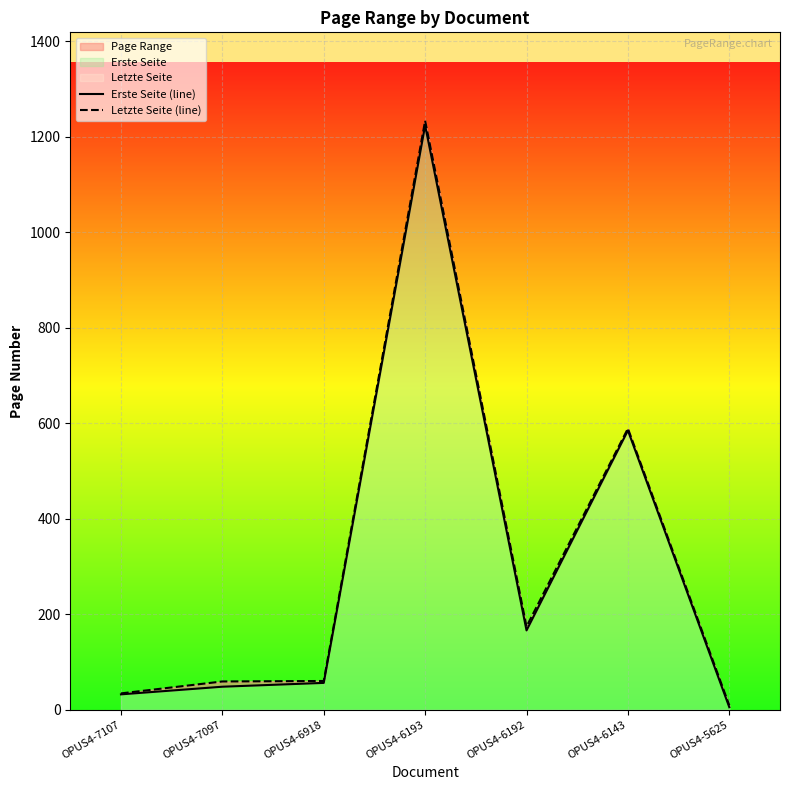

Reading left to right, transcribe all the data shown in this chart.

Erste Seite (line): OPUS4-7107=32	OPUS4-7097=48	OPUS4-6918=56	OPUS4-6193=1224	OPUS4-6192=166	OPUS4-6143=585	OPUS4-5625=5
Letzte Seite (line): OPUS4-7107=34	OPUS4-7097=59	OPUS4-6918=60	OPUS4-6193=1234	OPUS4-6192=174	OPUS4-6143=589	OPUS4-5625=9